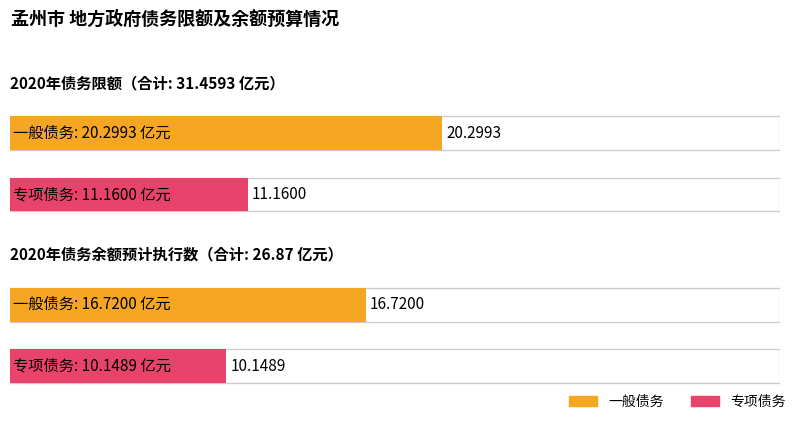

What are all the series names shown in the legend?

一般债务, 专项债务